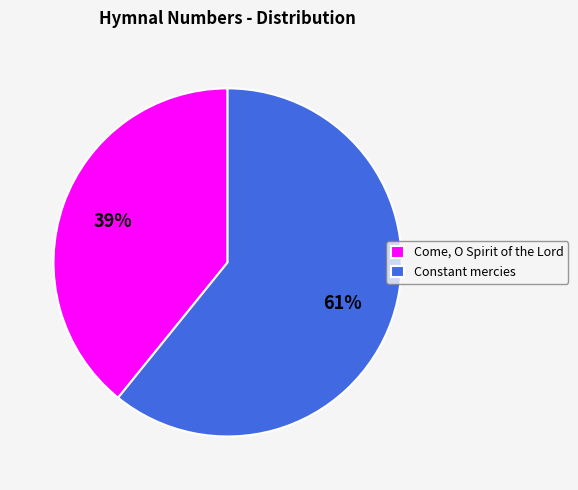

To the nearest percent, what is the difference between the Constant mercies and Come, O Spirit of the Lord slice percentages?

22%